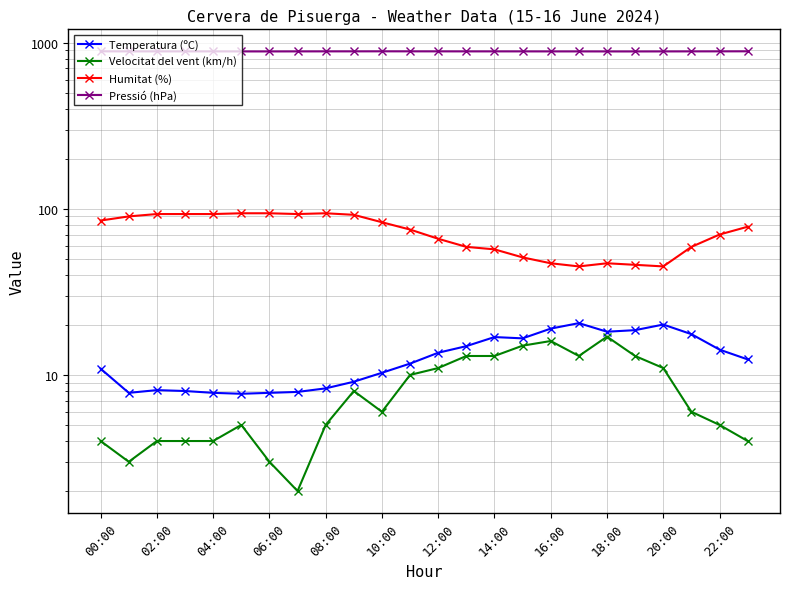

Does the chart have visible grid lines?

Yes